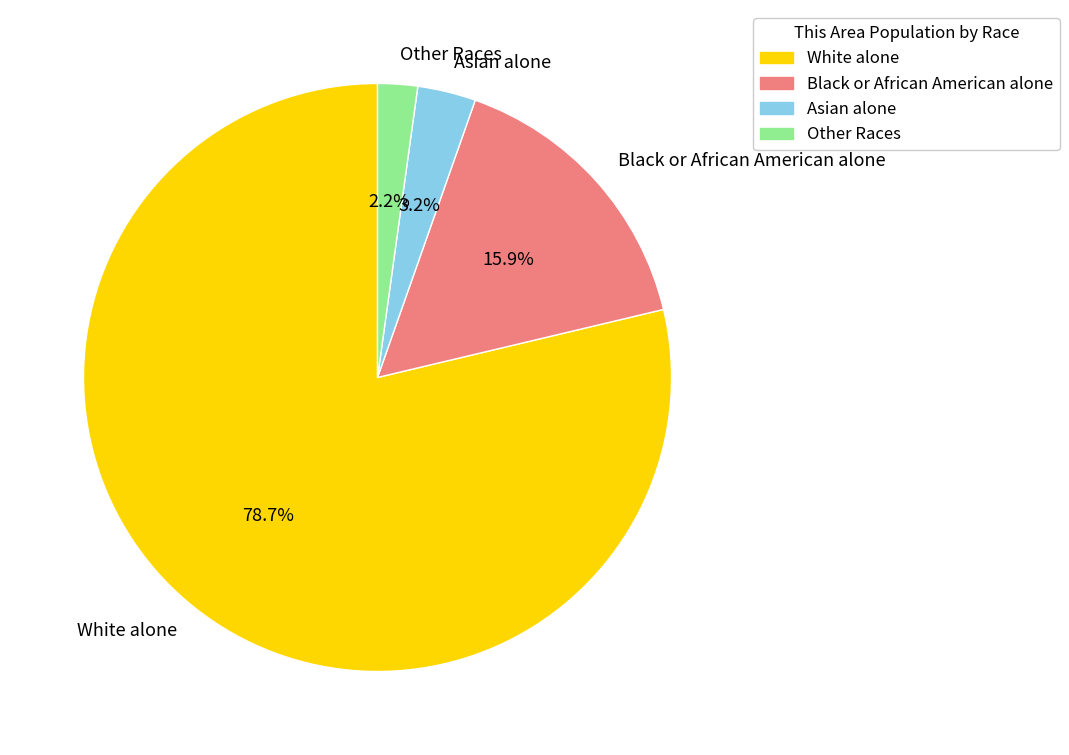

How much of the chart is everything except White alone?

21.3%